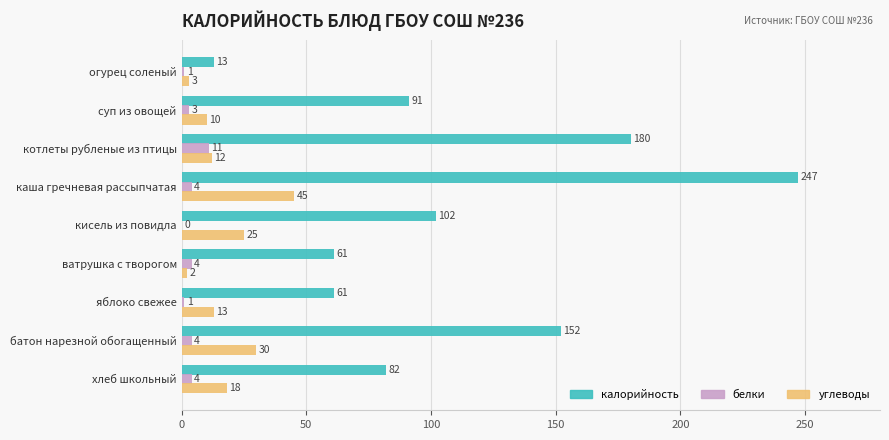

What is the maximum value for калорийность?

247